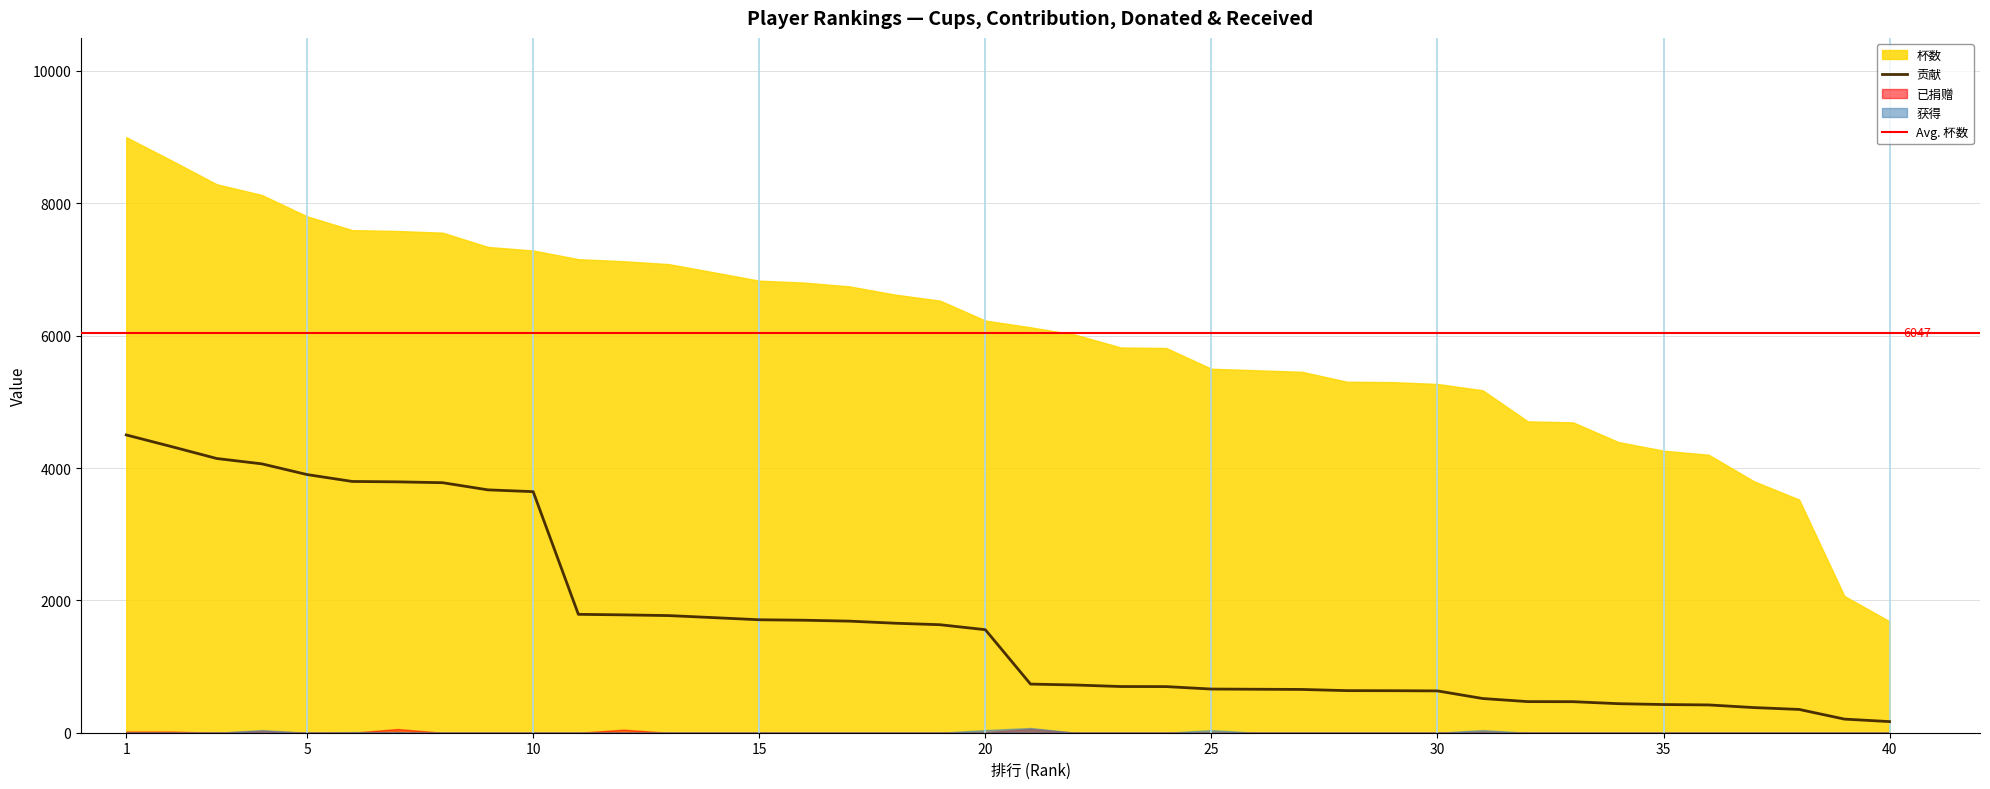

Does the chart display data point markers on the line(s)?

No